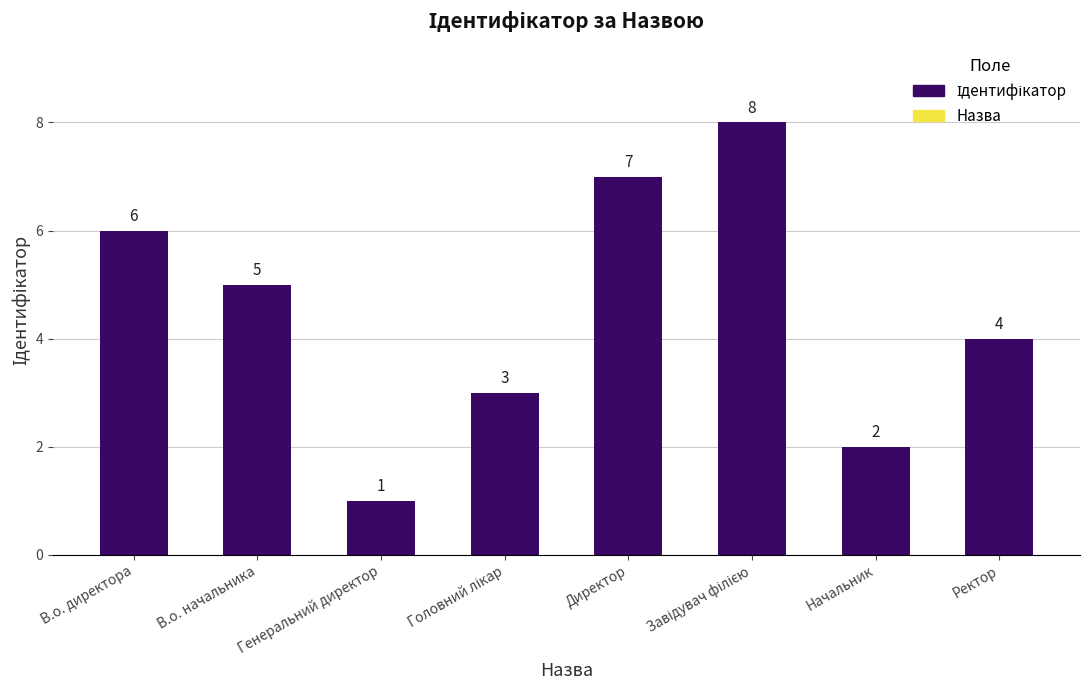

Which label corresponds to the smallest value in the chart?

Генеральний директор